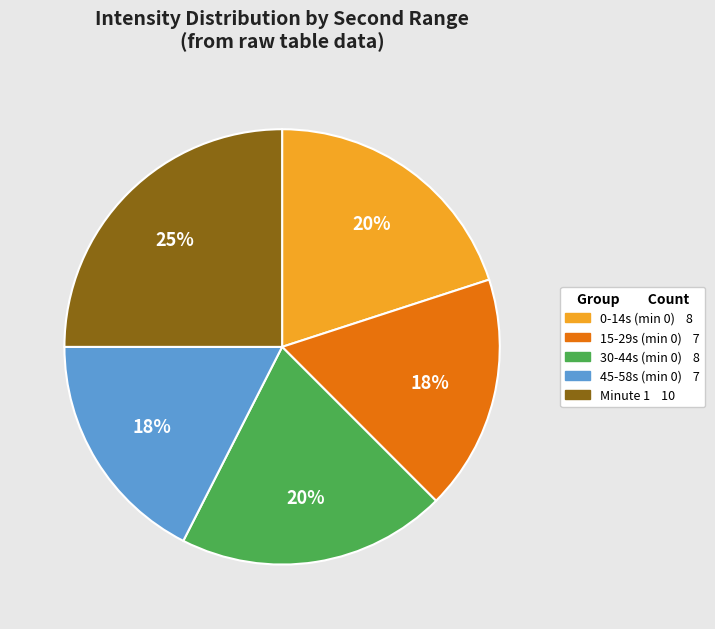

How many slices are in this pie chart?

5